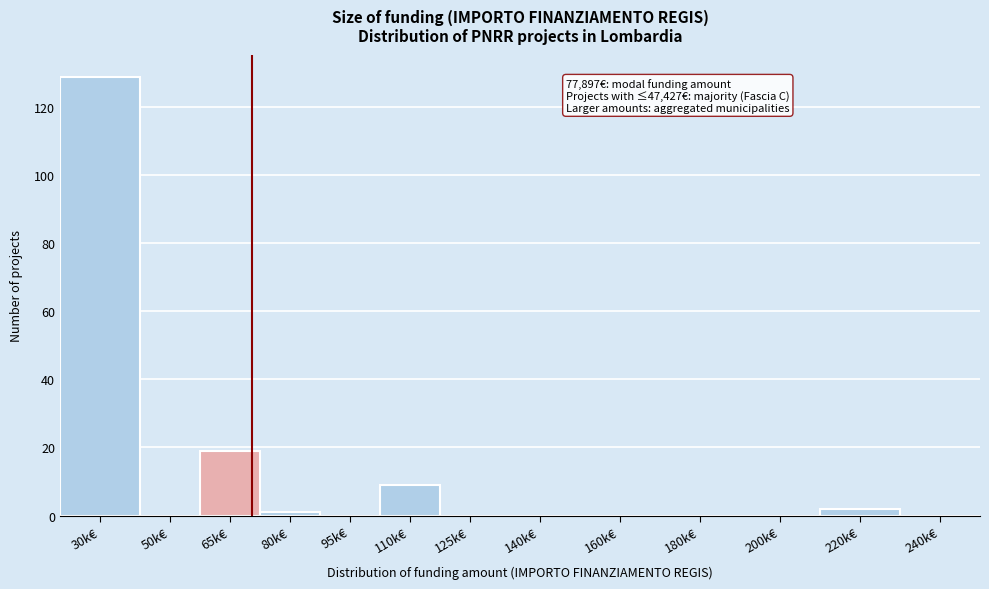

Reading left to right, extract all data points from this chart.

30k€=129	50k€=0	65k€=19	80k€=1	95k€=0	110k€=9	125k€=0	140k€=0	160k€=0	180k€=0	200k€=0	220k€=2	240k€=0